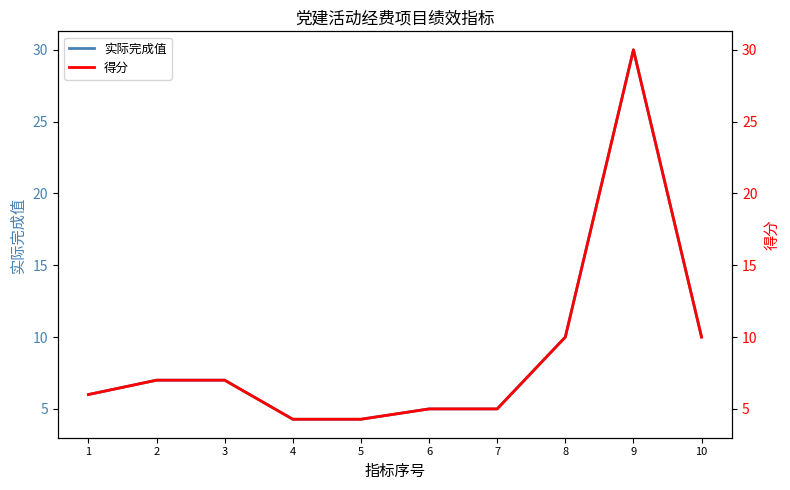

What is the average value of the 得分 series?

8.9